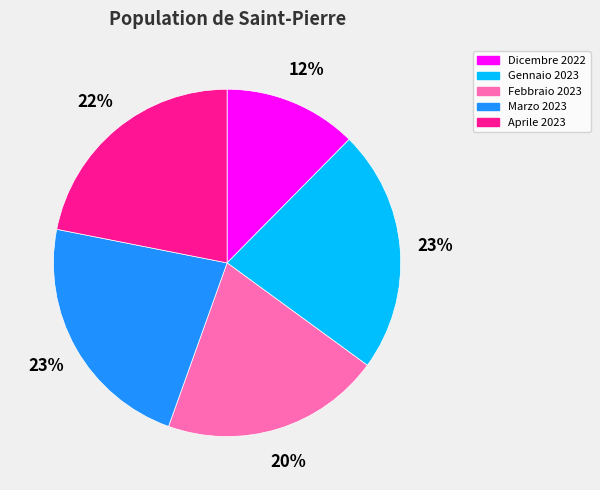

Combined, do Dicembre 2022 and Febbraio 2023 account for over 50%?

No